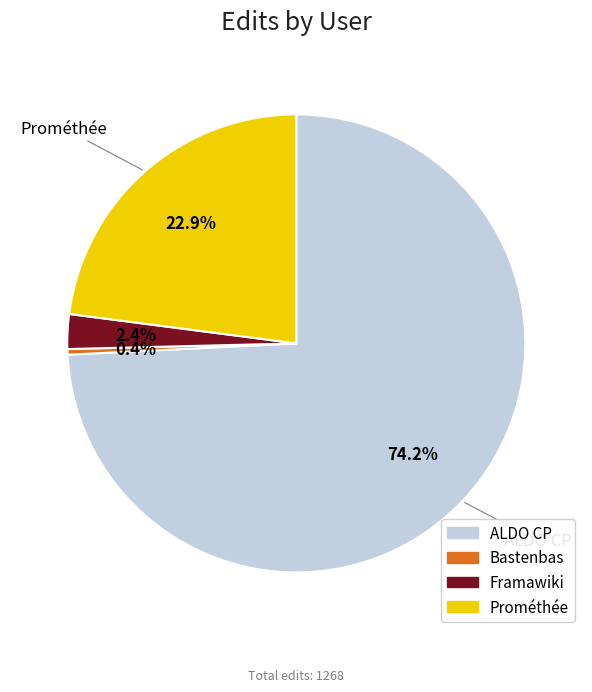

How many slices are in this pie chart?

4